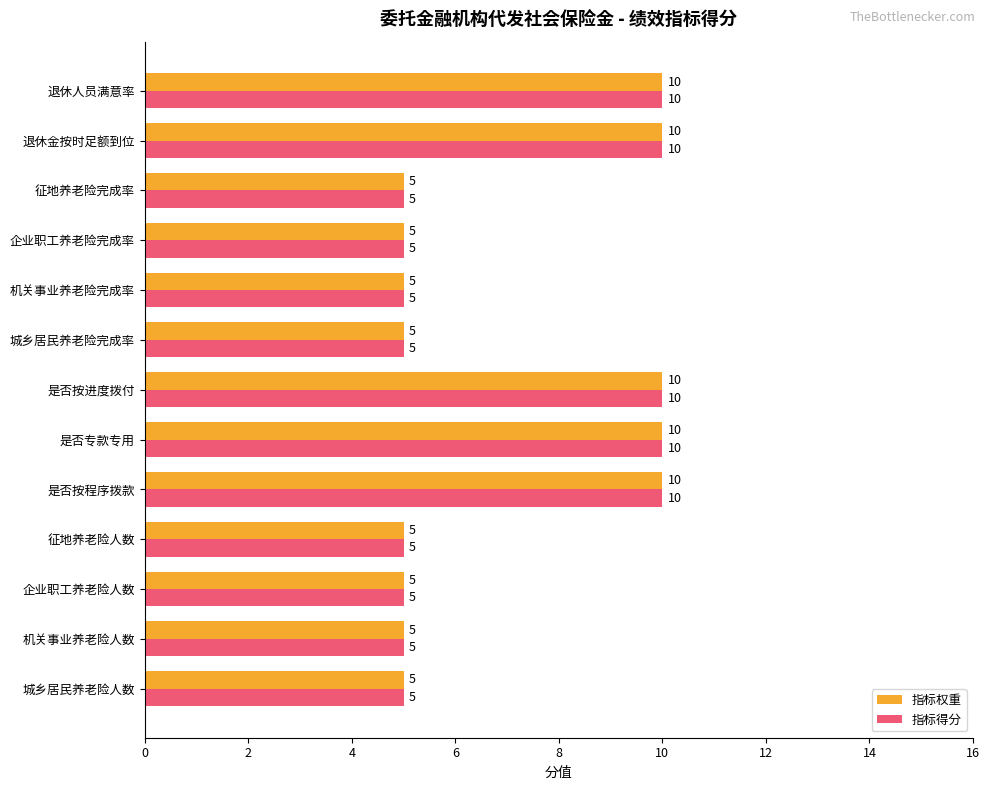

Is it true that 指标得分 equals 10 at 是否按程序拨款?

True